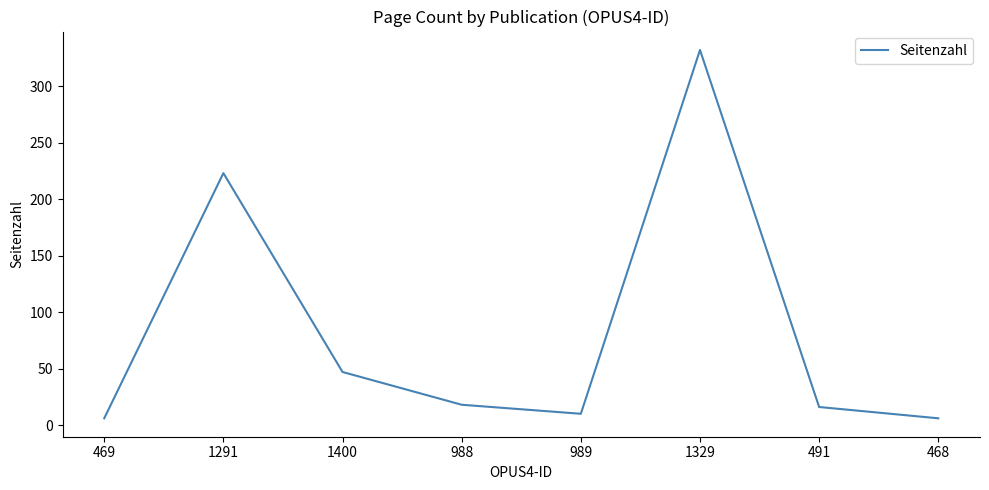

Reading left to right, list all the values displayed in this chart.

469=6	1291=223	1400=47	988=18	989=10	1329=332	491=16	468=6